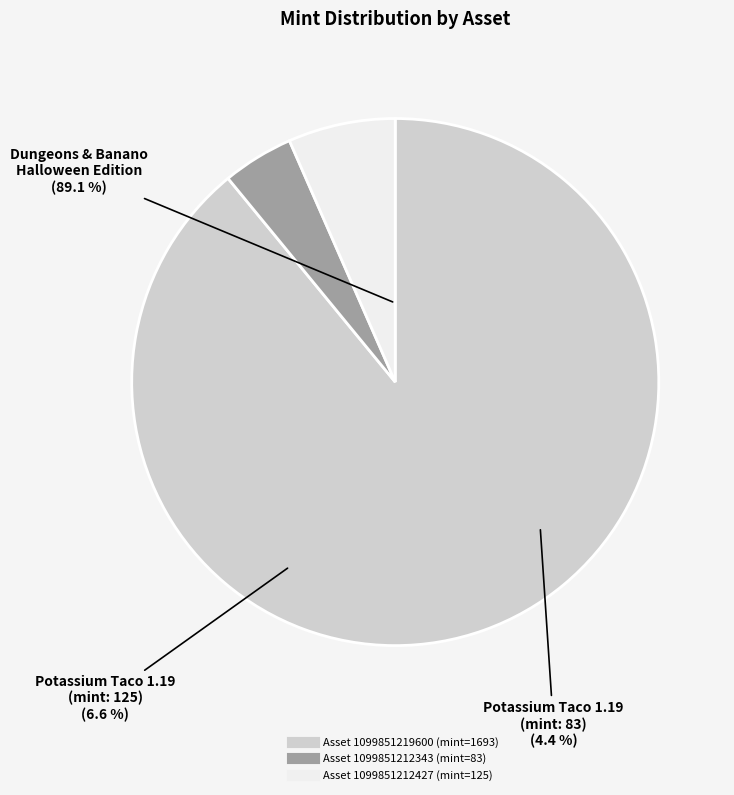

Count the number of slices in the pie.

3